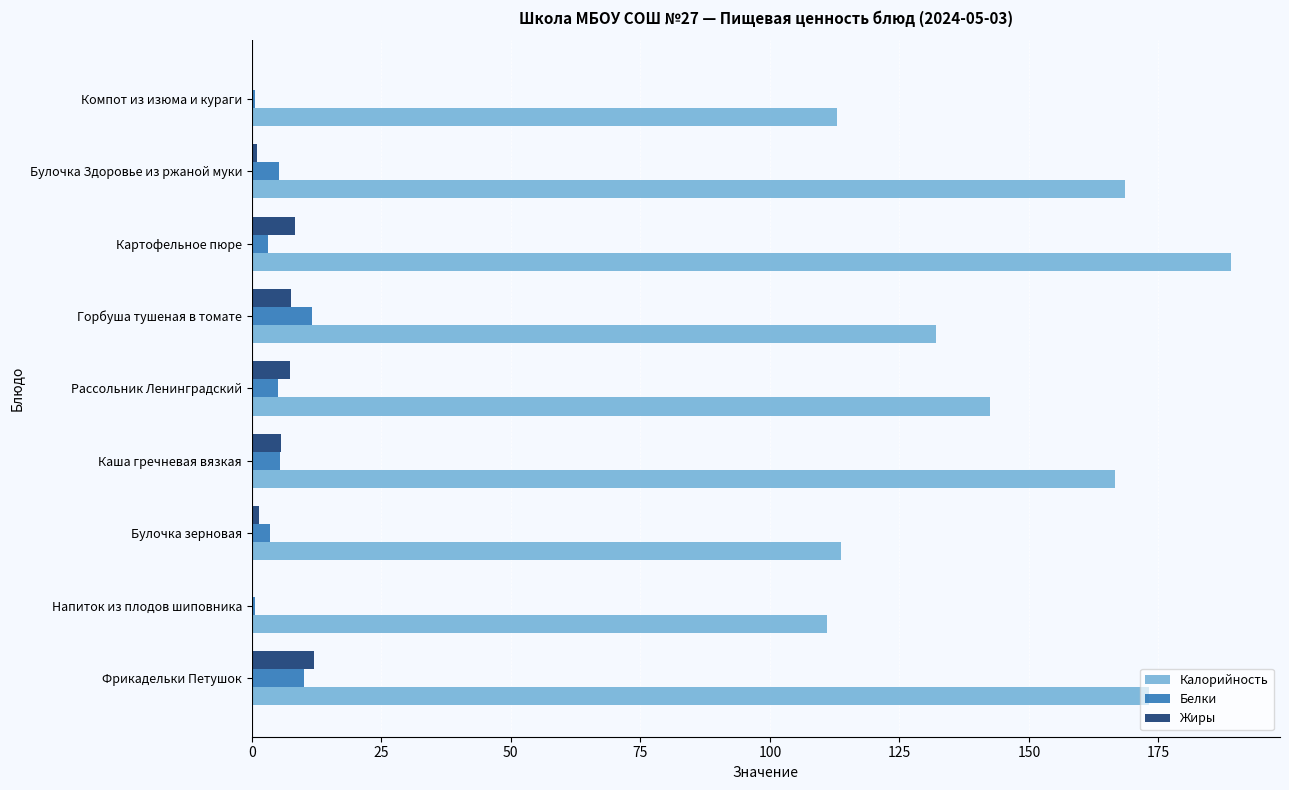

Is the value of Белки at Каша гречневая вязкая greater than the value of Жиры at Булочка зерновая?

Yes